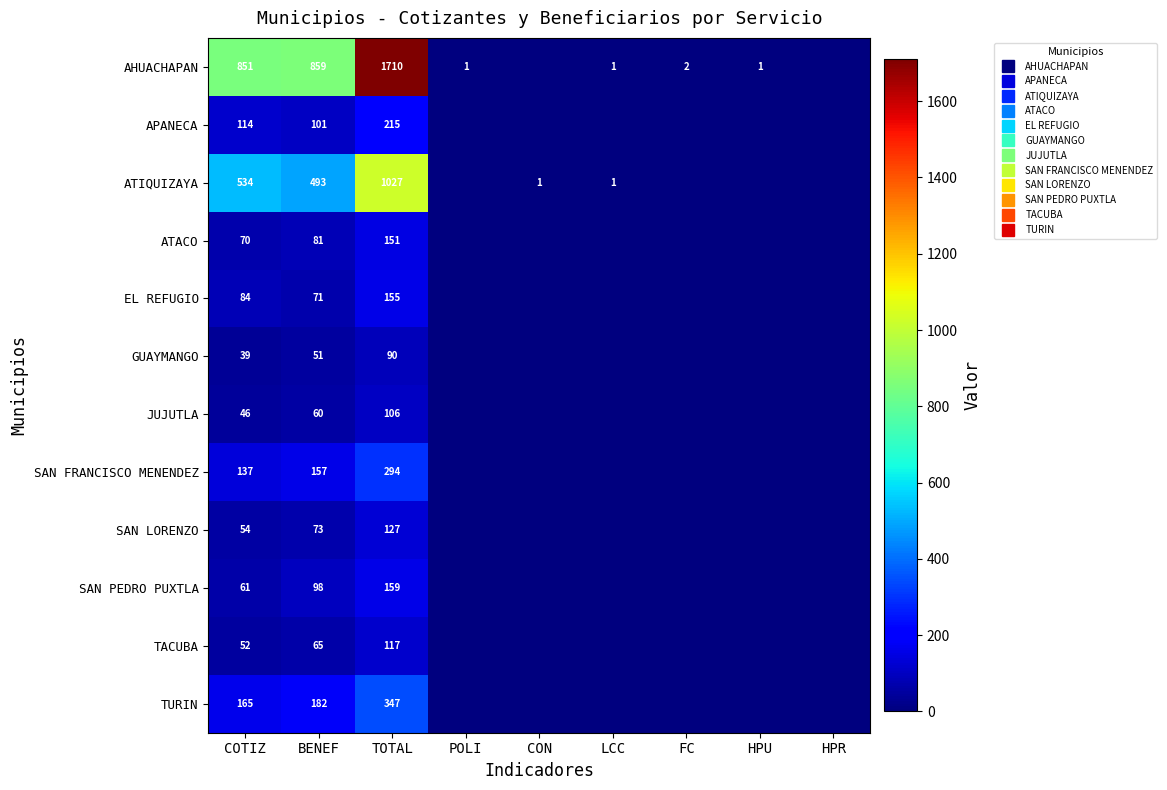

At which category is the sum across all series the highest?

TOTAL